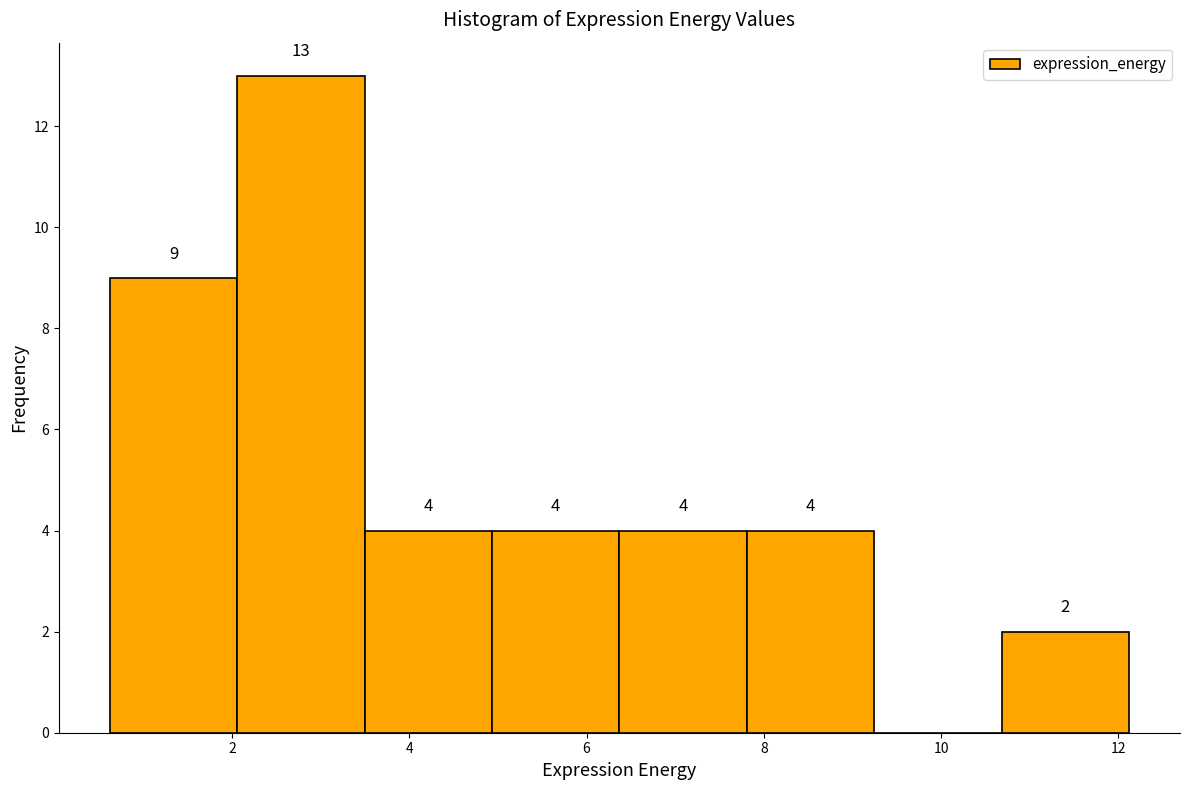

Which range on the x-axis has the tallest bar?

2.0 to 3.4